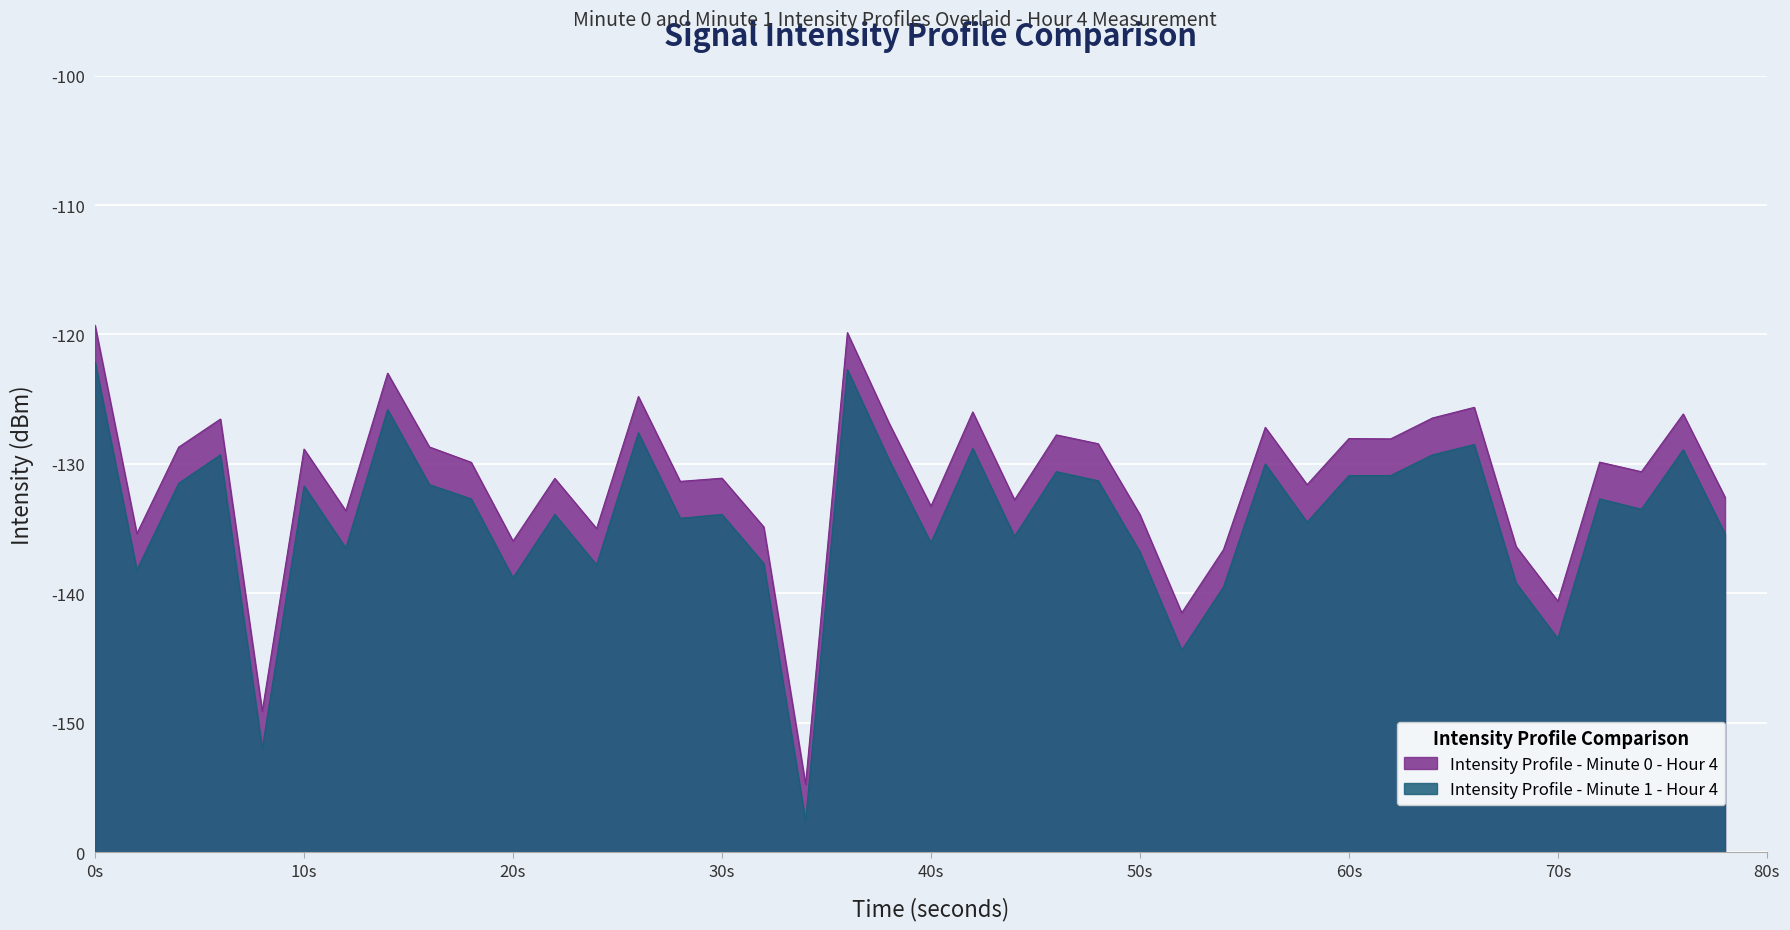

What is the difference between the second highest and second lowest values in the intensity_shifted(dBm) series?

29.3